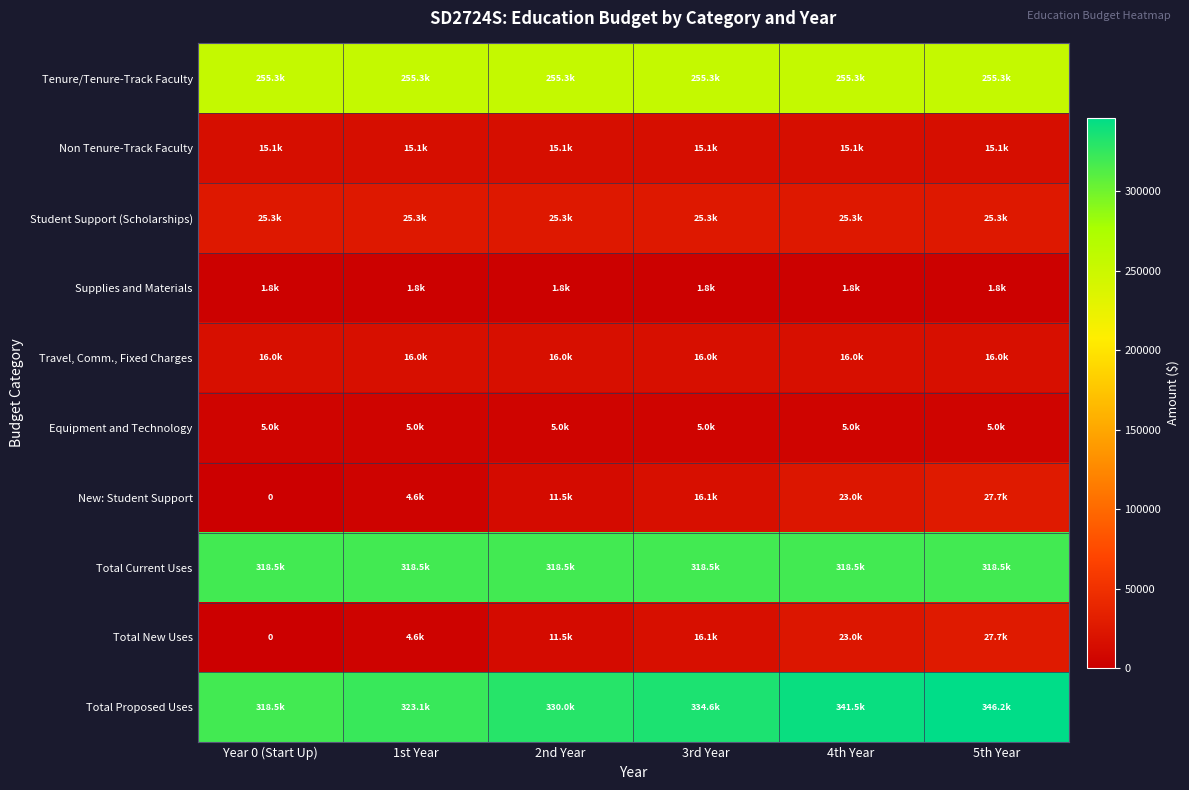

Is the value of Travel, Comm., Fixed Charges at 4th Year greater than the value of Total Current Uses at 5th Year?

No